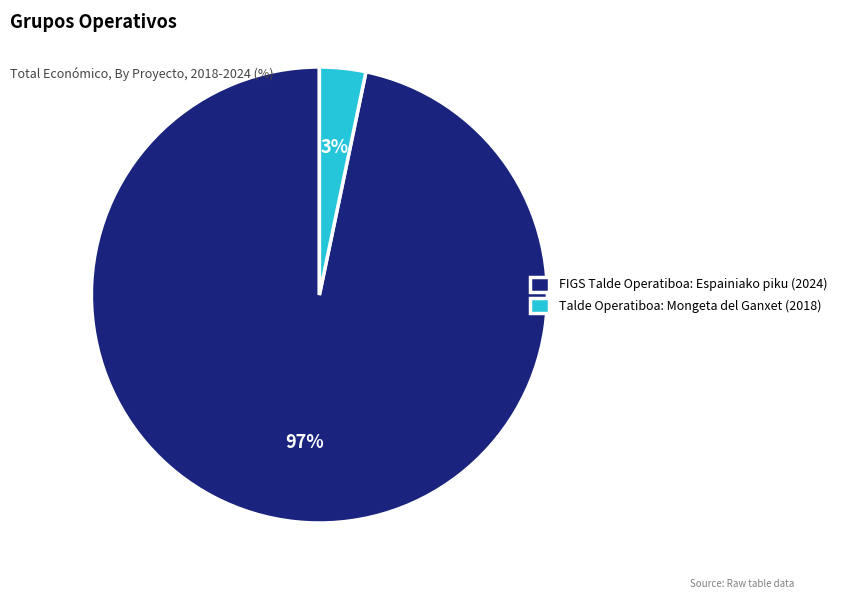

What percentage is the FIGS Talde Operatiboa: Espainiako piku (2024) slice, to the nearest percent?

97%